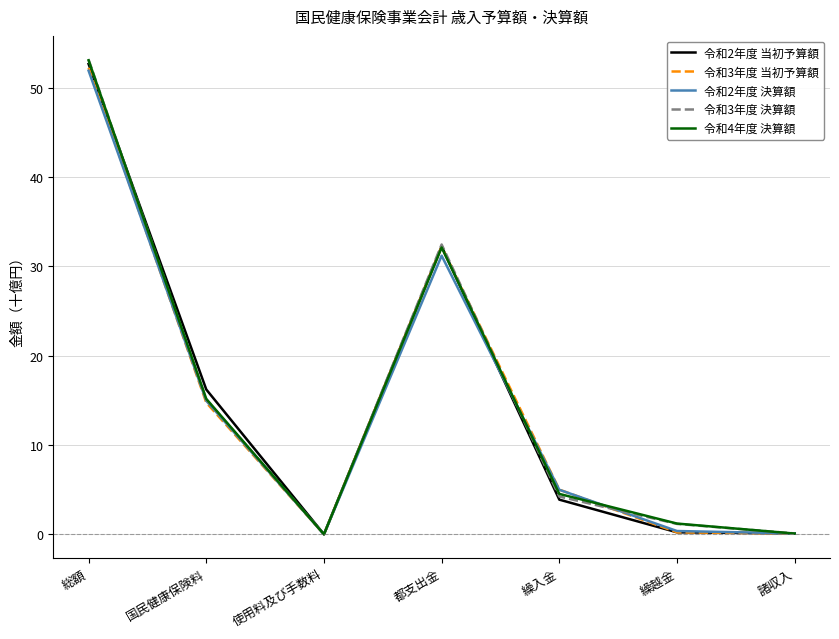

Where is 令和3年度 決算額 nearest to the value 26?

都支出金